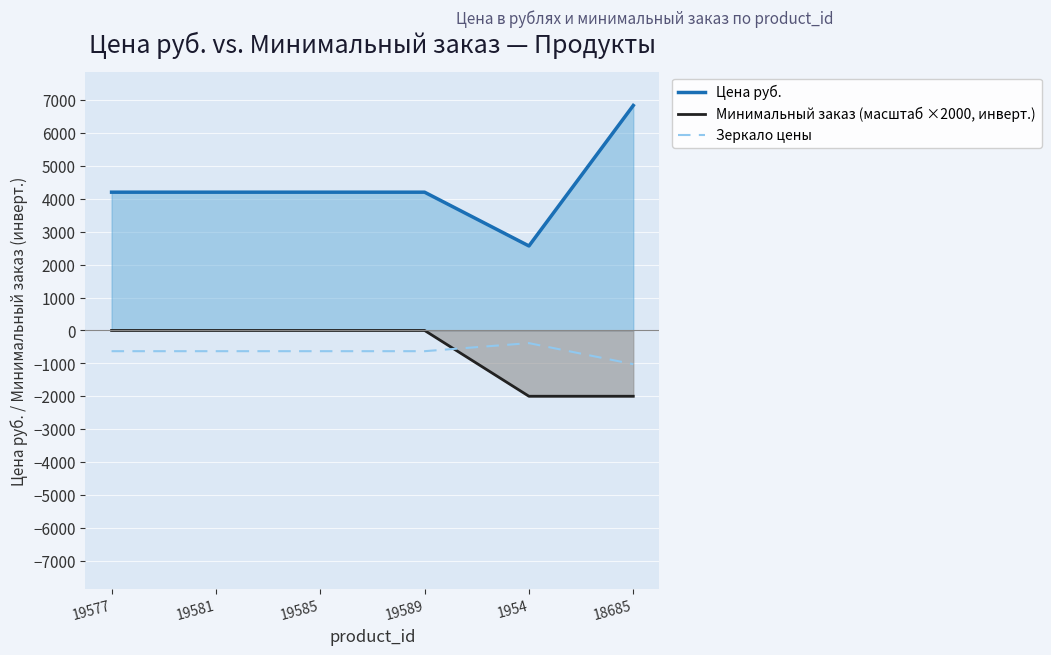

What is the label of the 6th point from the left?

18685